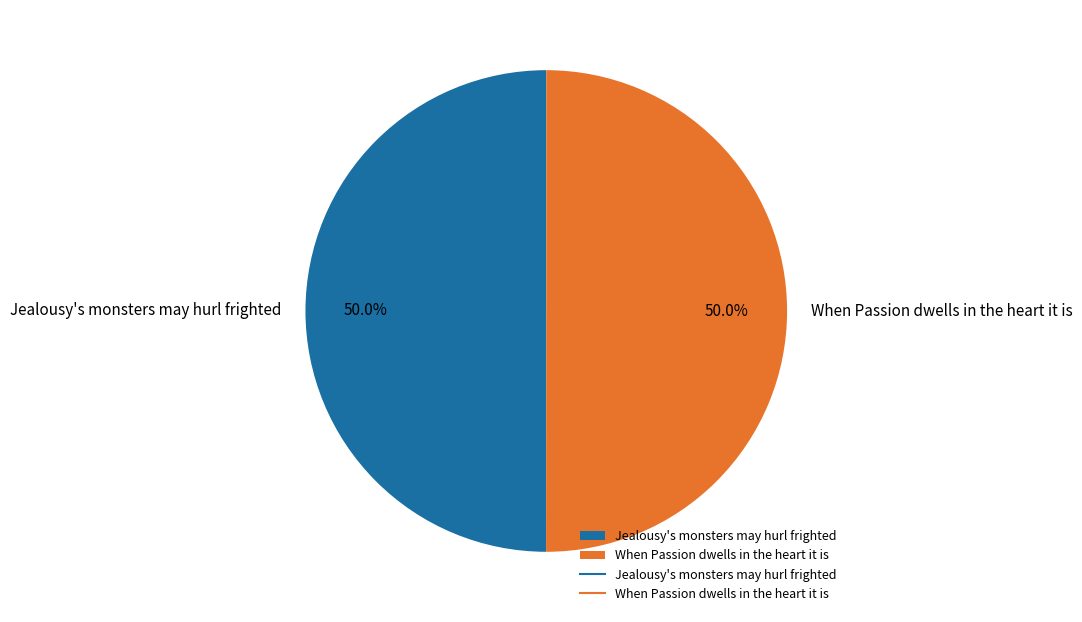

What is the ratio of the value at When Passion dwells in the heart it is to the value at Jealousy's monsters may hurl frighted?

1.0